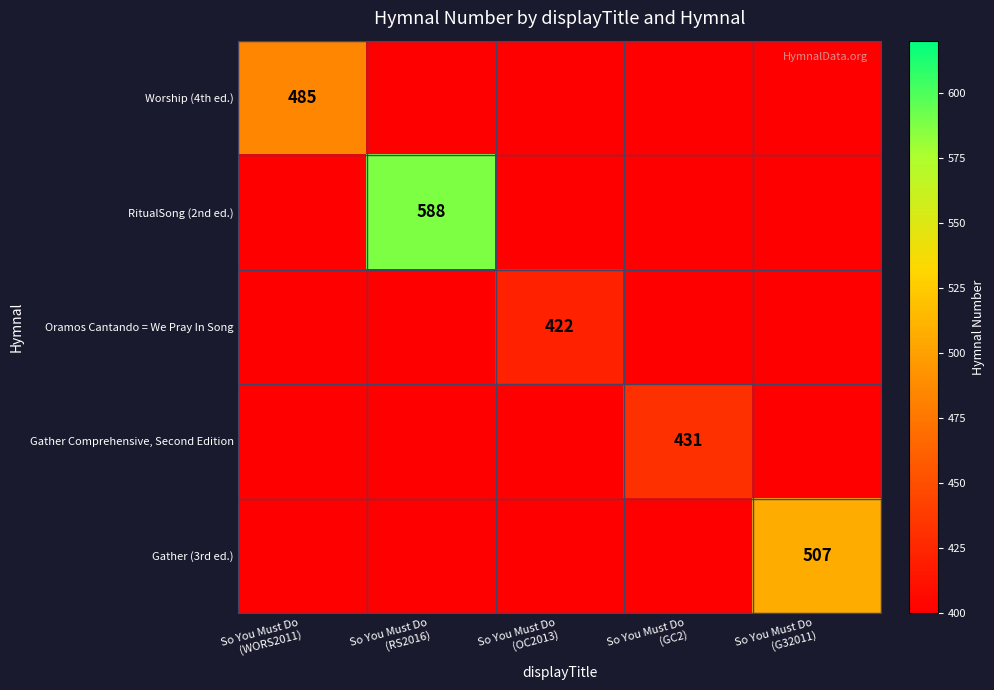

What is the spread (max minus min) of values at So You Must Do
(OC2013)?

50